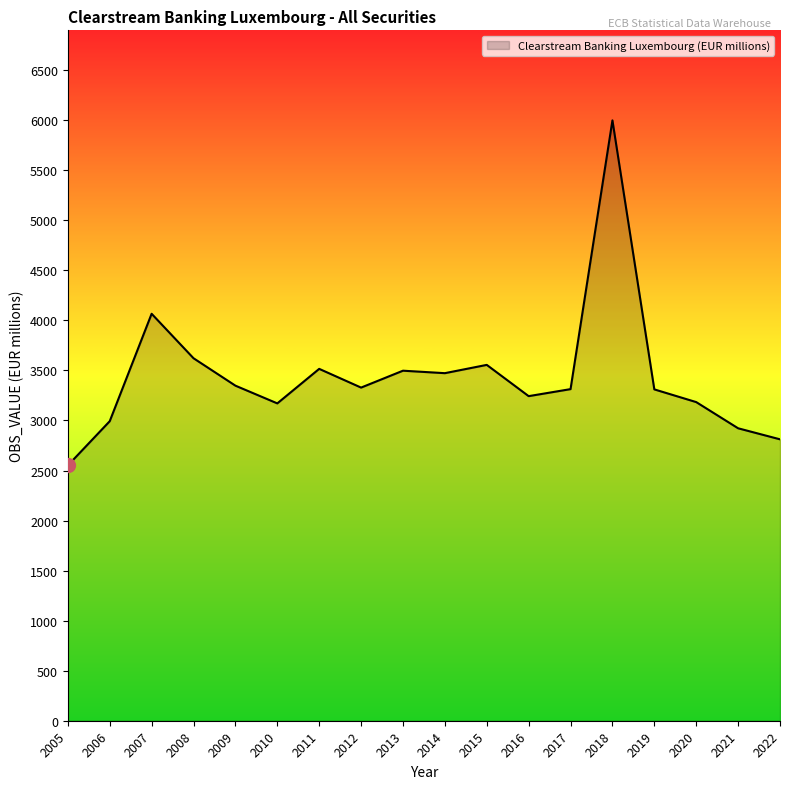

What is the difference between the maximum and second lowest values?

3186.7